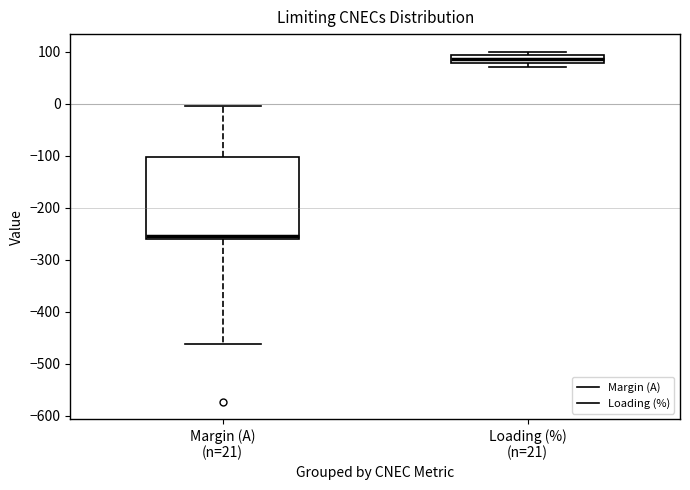

Where is the upper edge of the box for Margin (A) (n=21) on the y-axis? The values are not printed on the chart, so give them approximately, as read against the axis.

-100